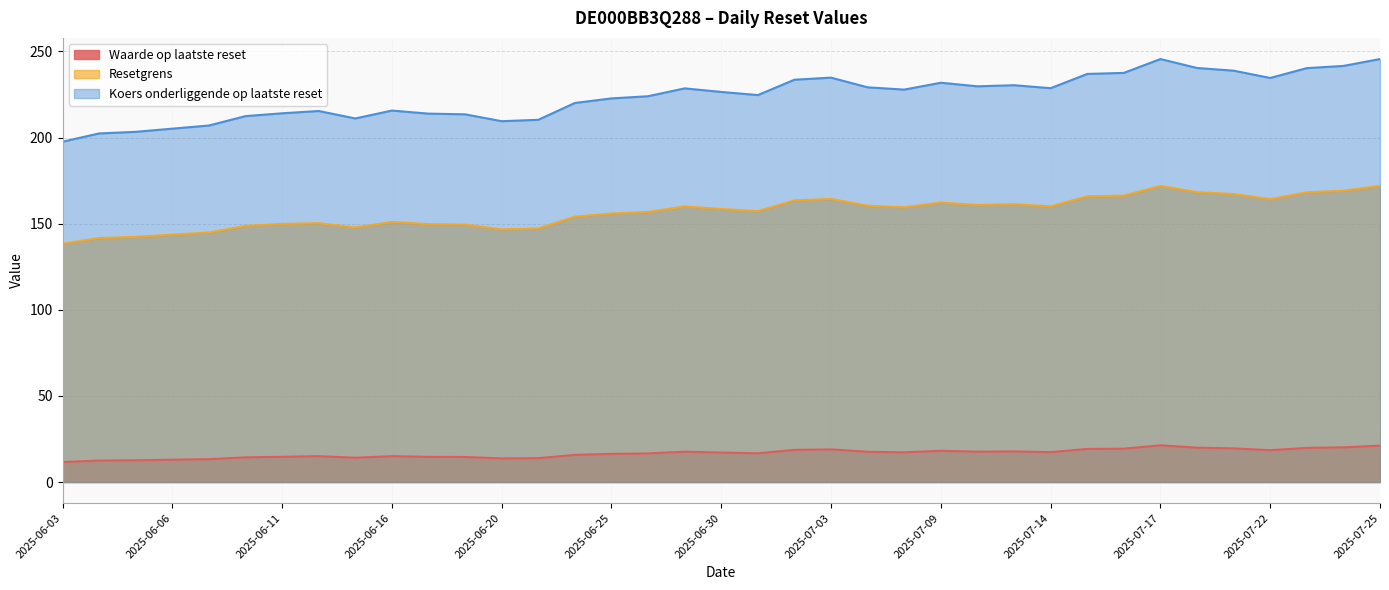

What is the minimum value shown in the chart?

11.6